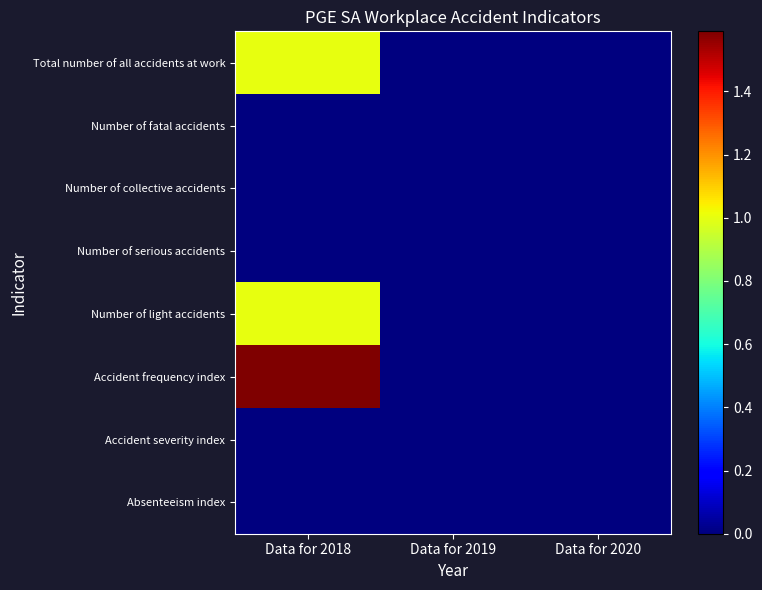

At how many categories does at least one series exceed 1?

1